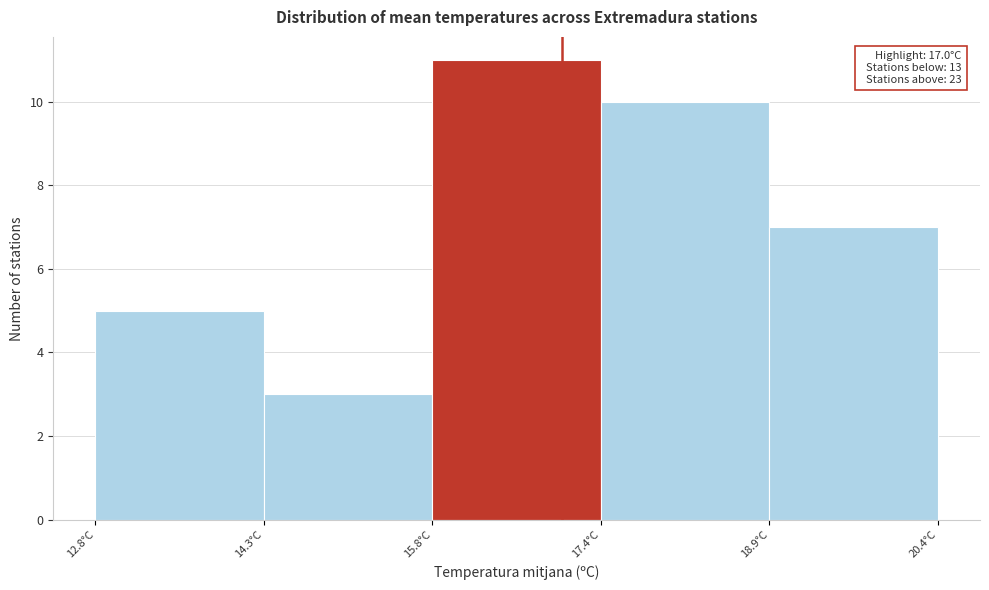

Which range on the x-axis has the tallest bar?

15.85 to 17.35